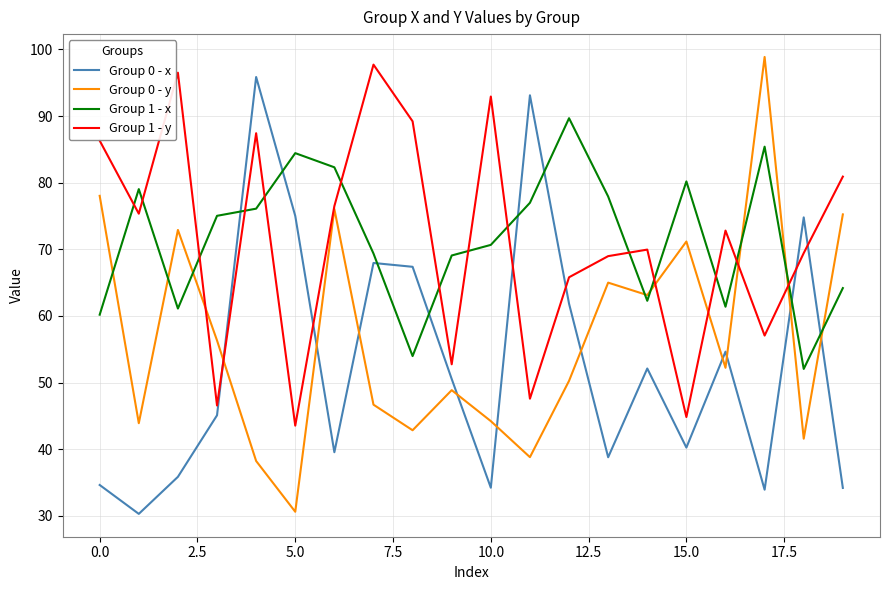

What is the minimum value shown in the chart?

30.3